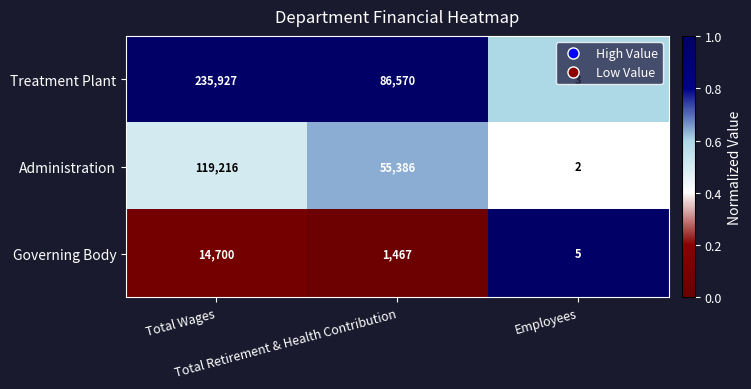

What is the average value of the Administration series?

58201